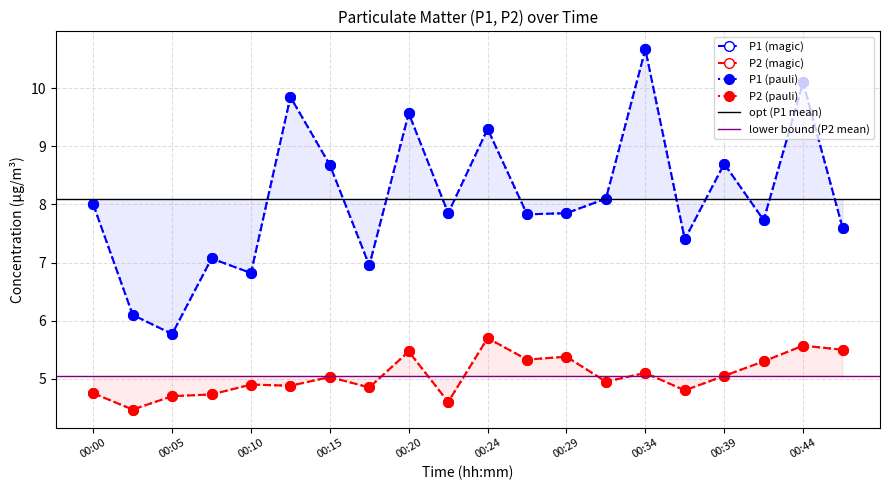

In P2, how many points are higher than both neighbors (excluding endpoints)?

7